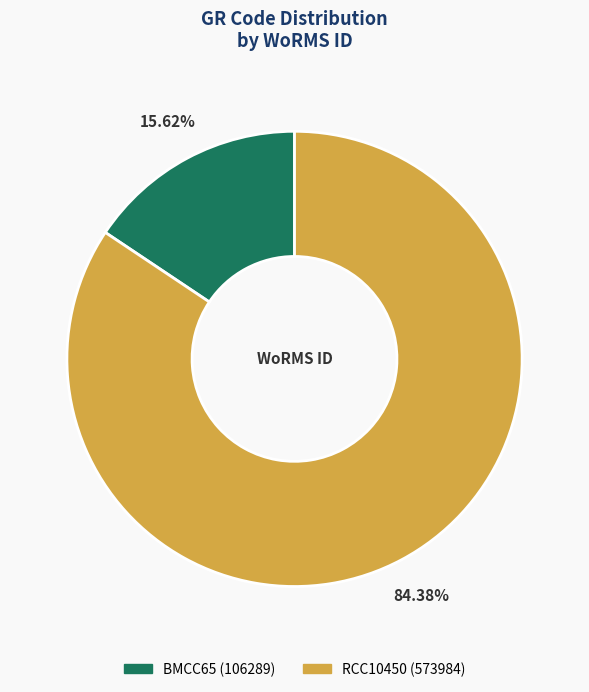

How many slices are in this pie chart?

2